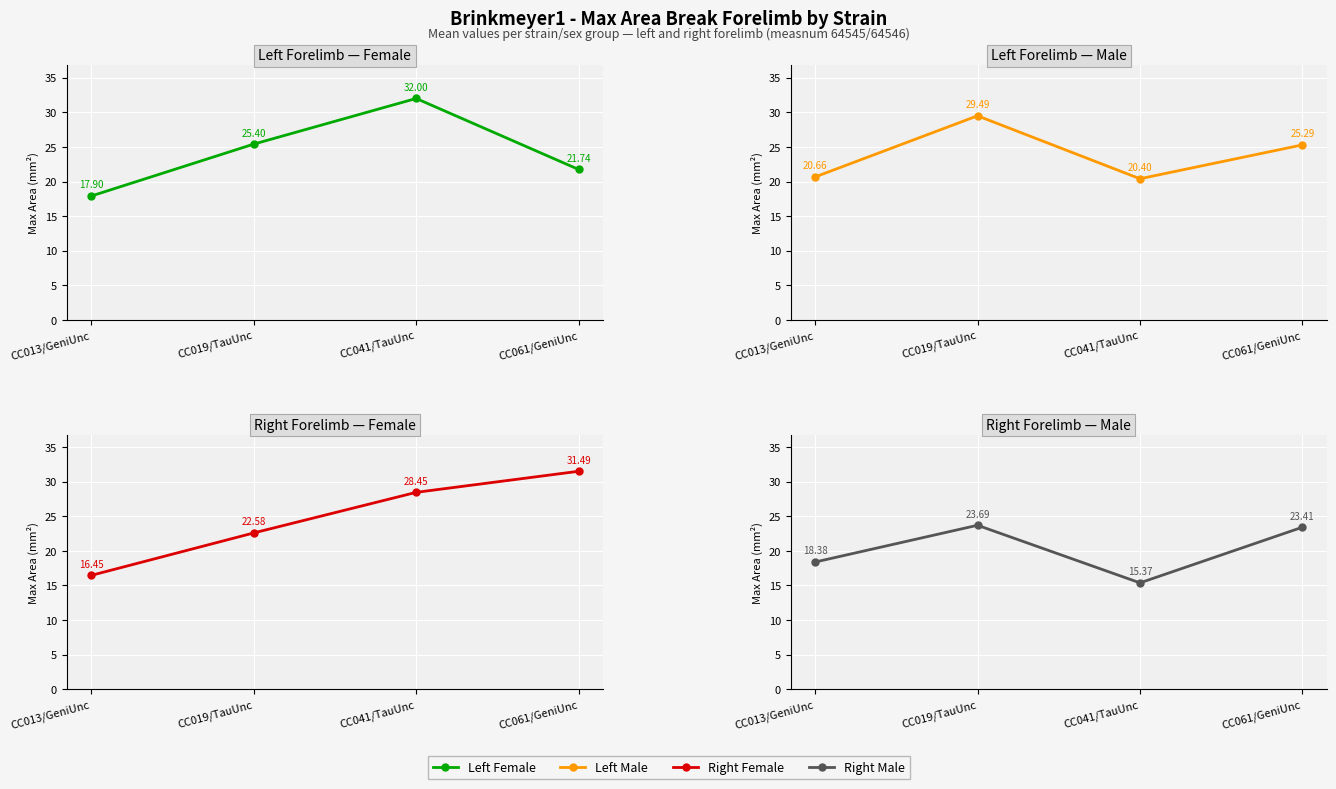

Between CC019/TauUnc and CC061/GeniUnc, which is larger?

CC019/TauUnc